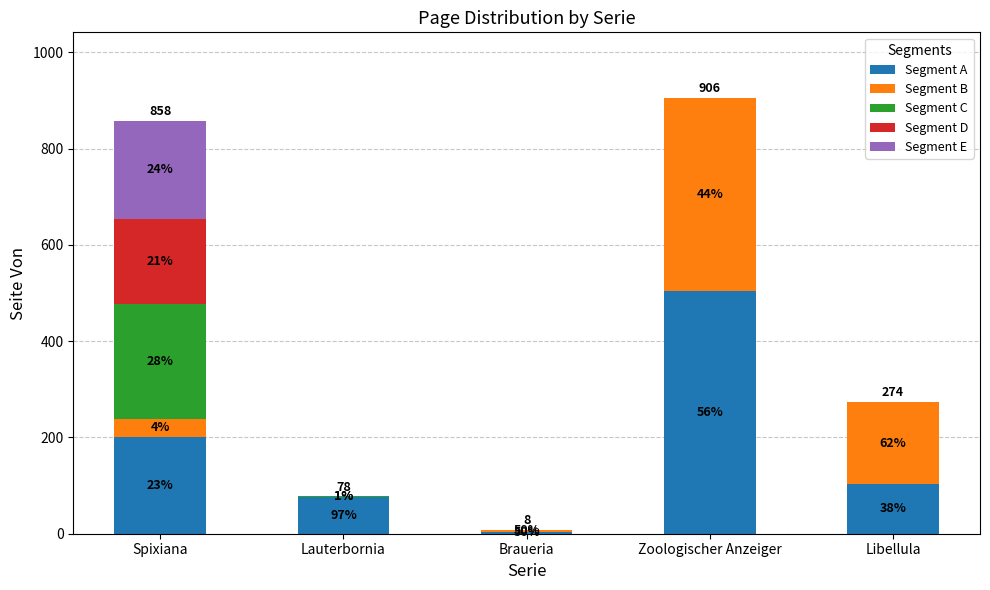

Does the chart contain stacked bars?

Yes